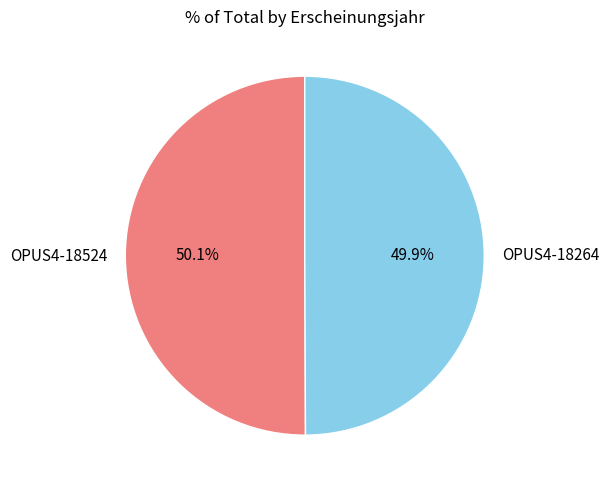

Is there any slice that represents more than half of the pie?

Yes